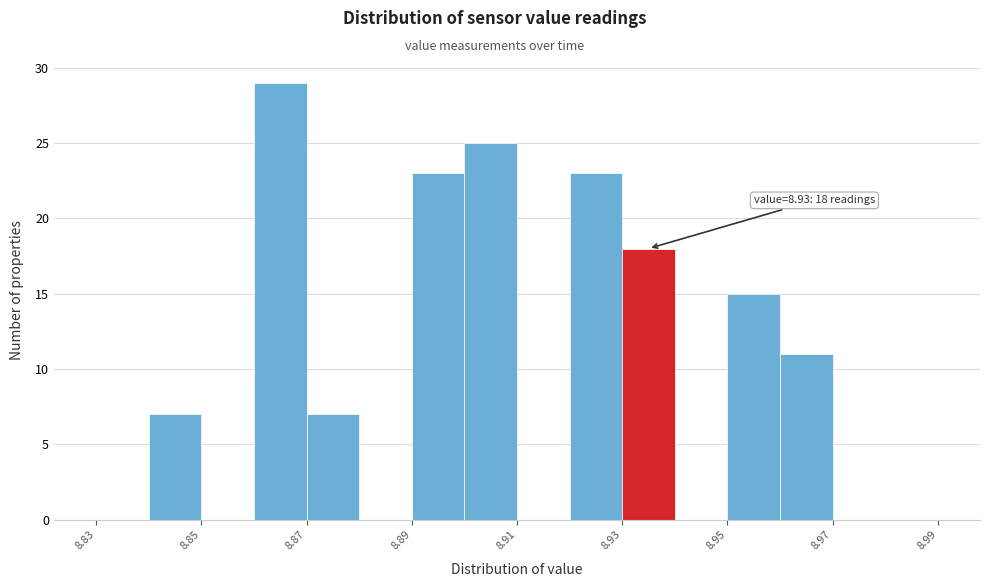

Which range on the x-axis has the tallest bar?

8.86 to 8.87